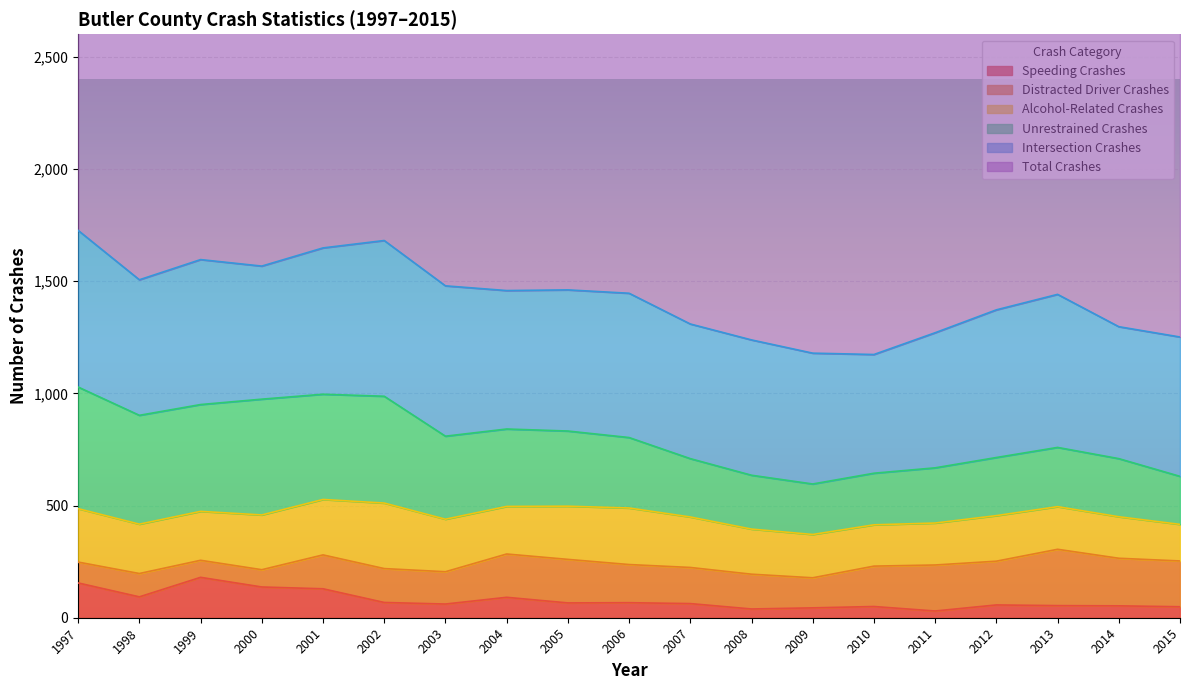

Is it true that Alcohol-Related Crashes equals 184 at 2010?

True